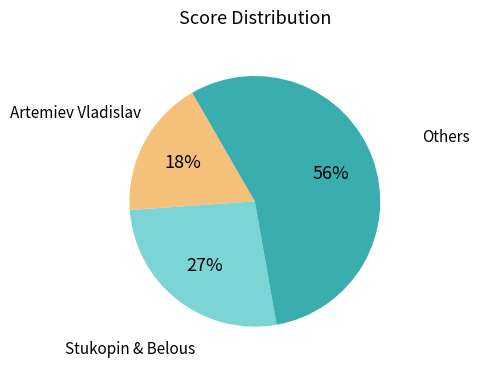

Does any single category account for the majority?

Yes